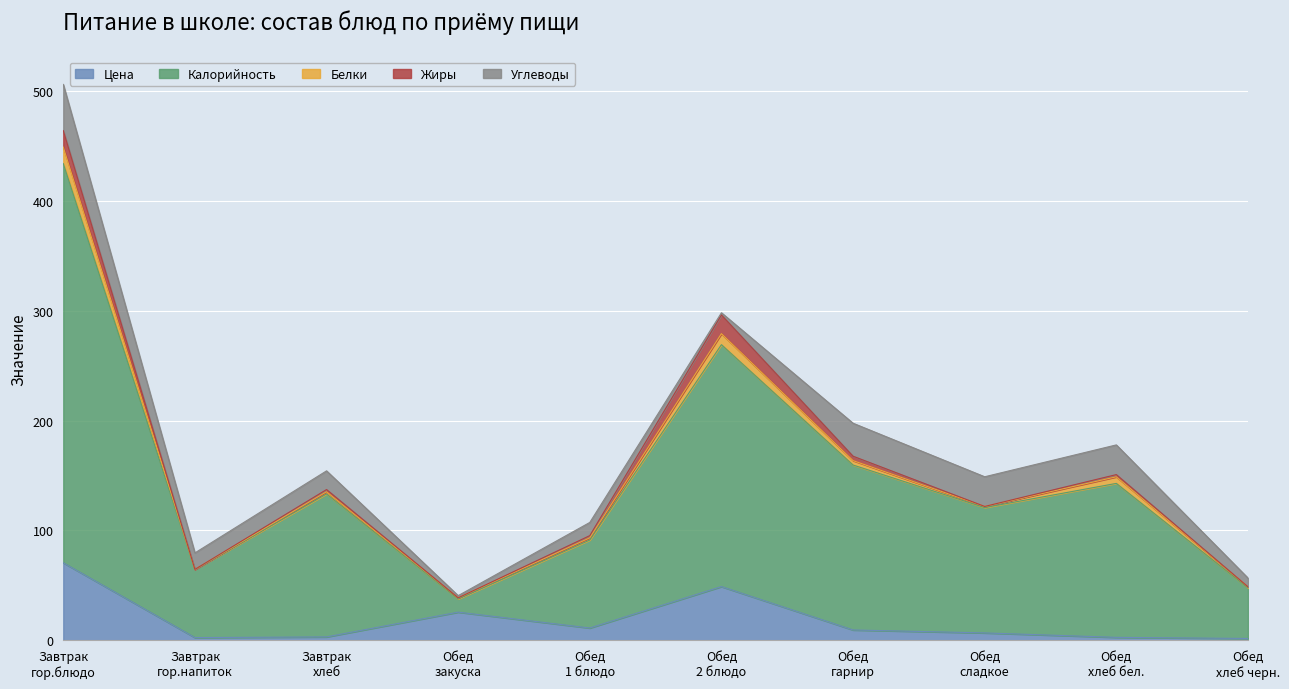

True or false: Жиры and Калорийность cross at least once.

False